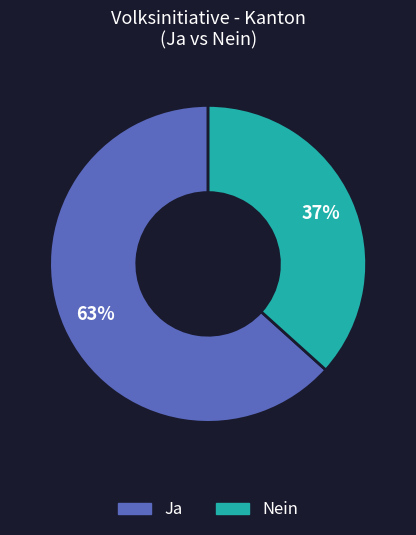

Count the number of slices in the pie.

2